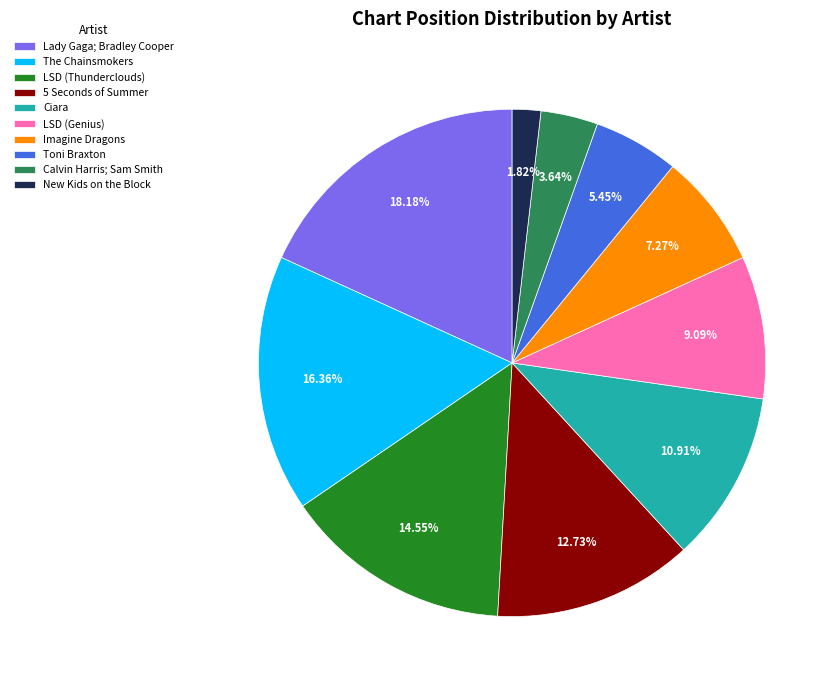

Does any single category account for the majority?

No